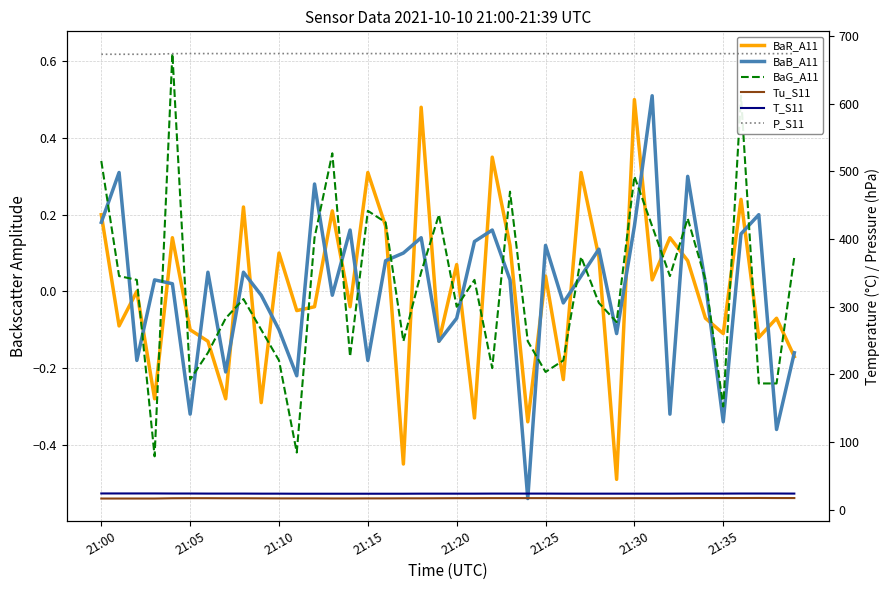

What are all the series names shown in the legend?

BaR_A11, BaB_A11, BaG_A11, Tu_S11, T_S11, P_S11